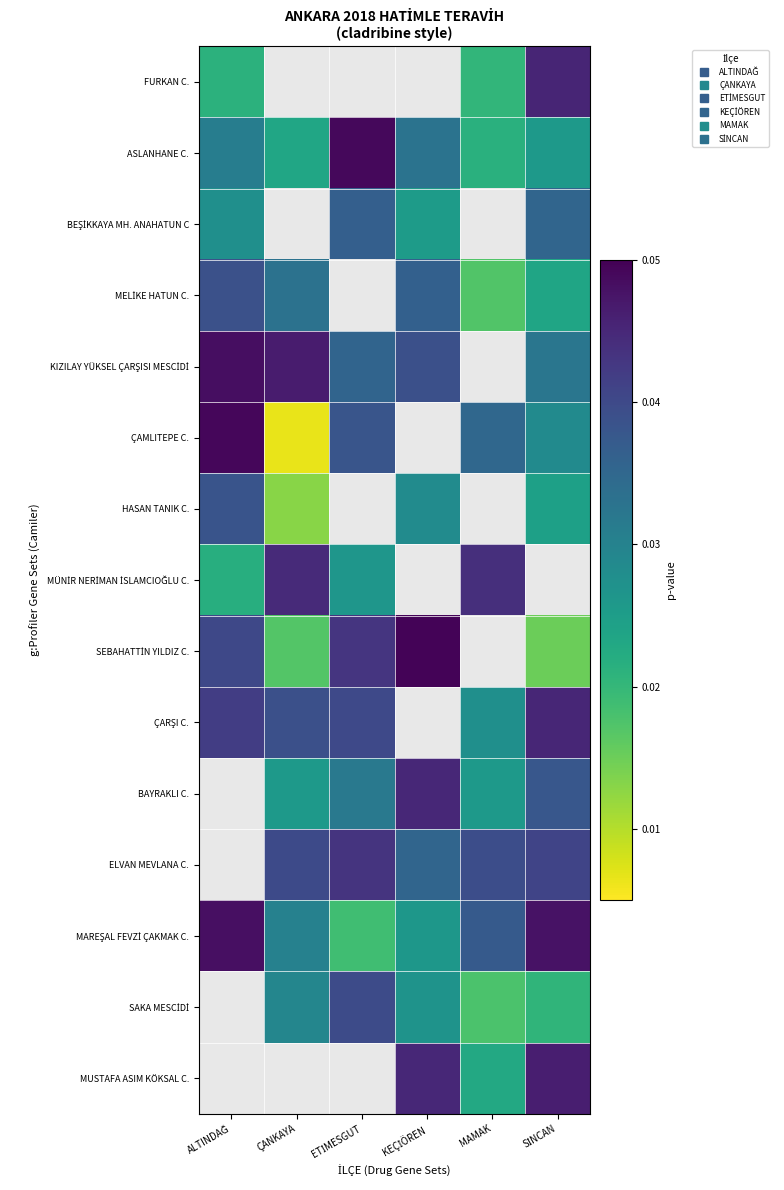

How many data points does each series have?

6